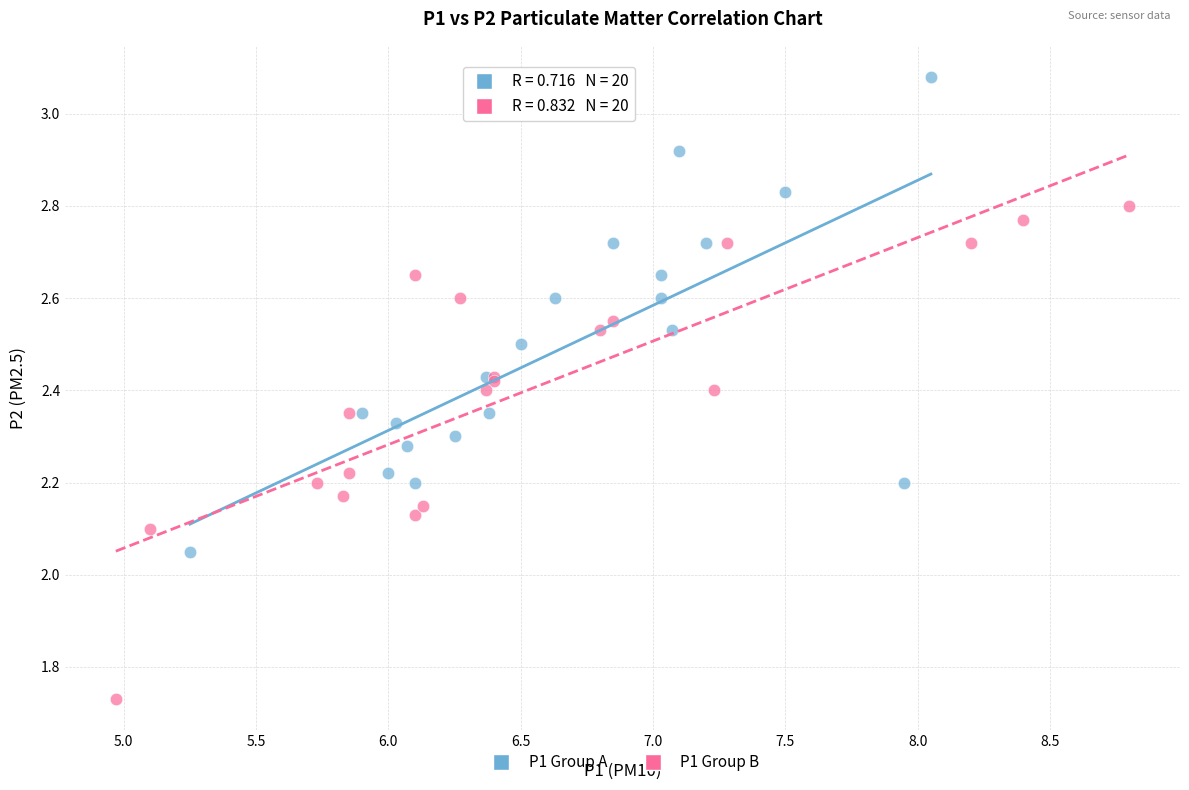

Which series reaches the minimum Y coordinate?

P1 Group B